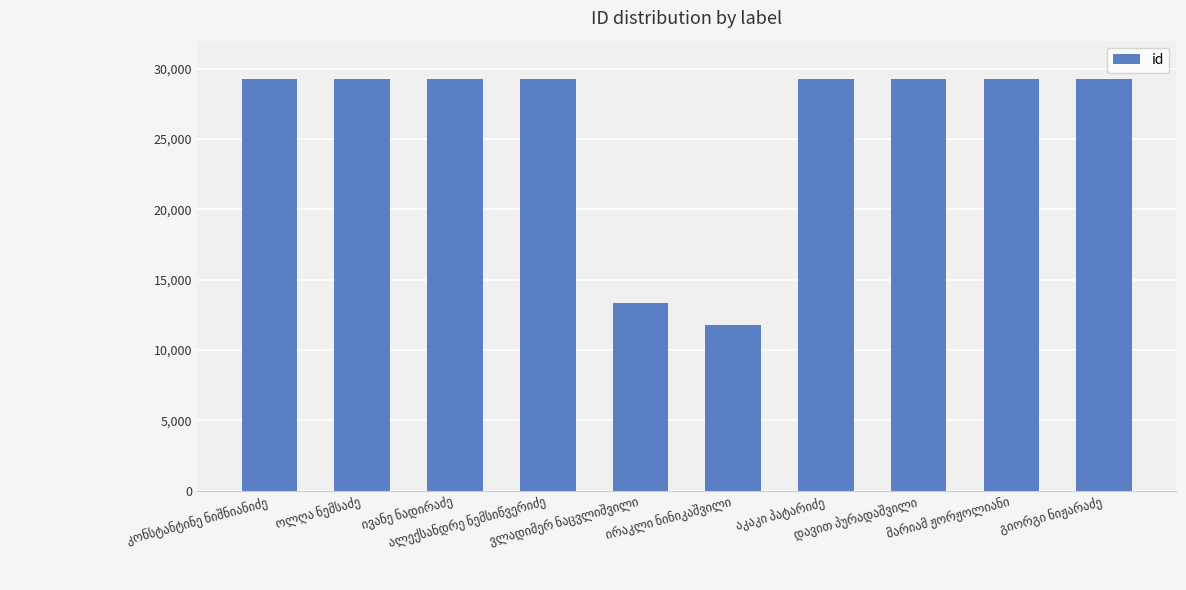

What is the value of the 9th bar from the left?

29241